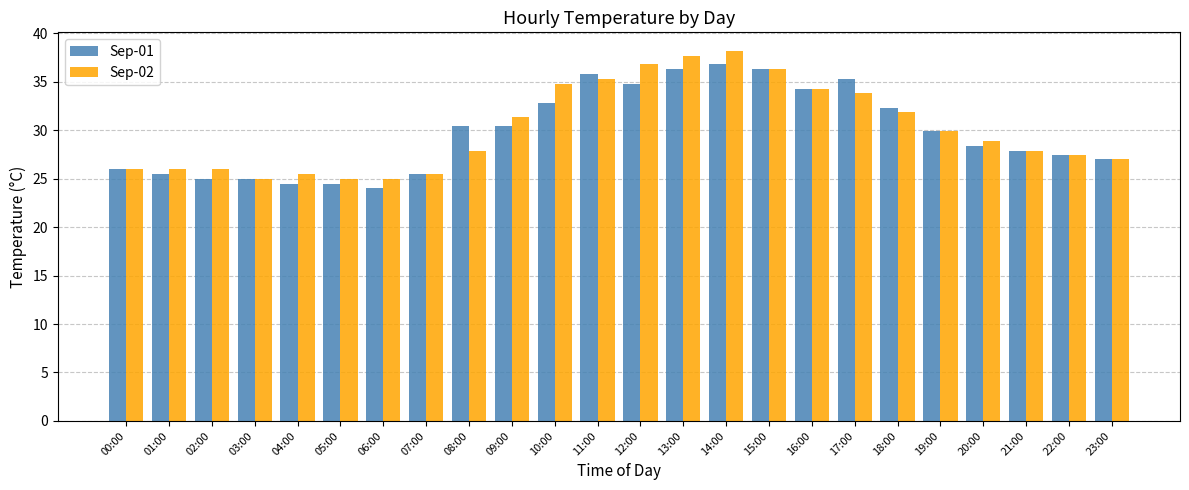

What is the spread (max minus min) of values at 10:00?

2.0